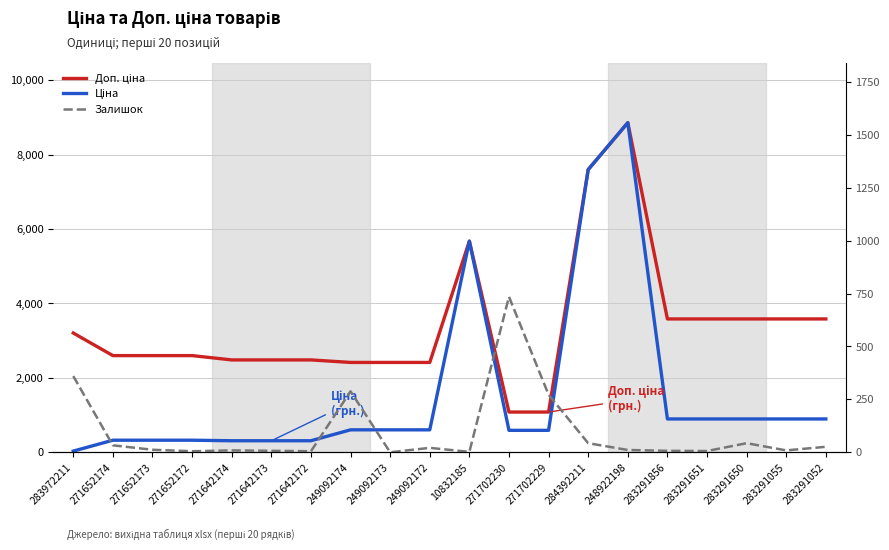

True or false: Залишок and Доп. ціна intersect in this chart.

False